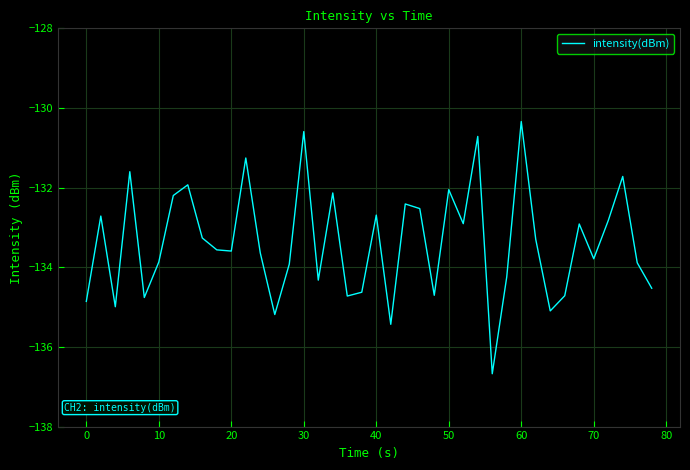

What is the maximum value shown in the chart?

-130.3